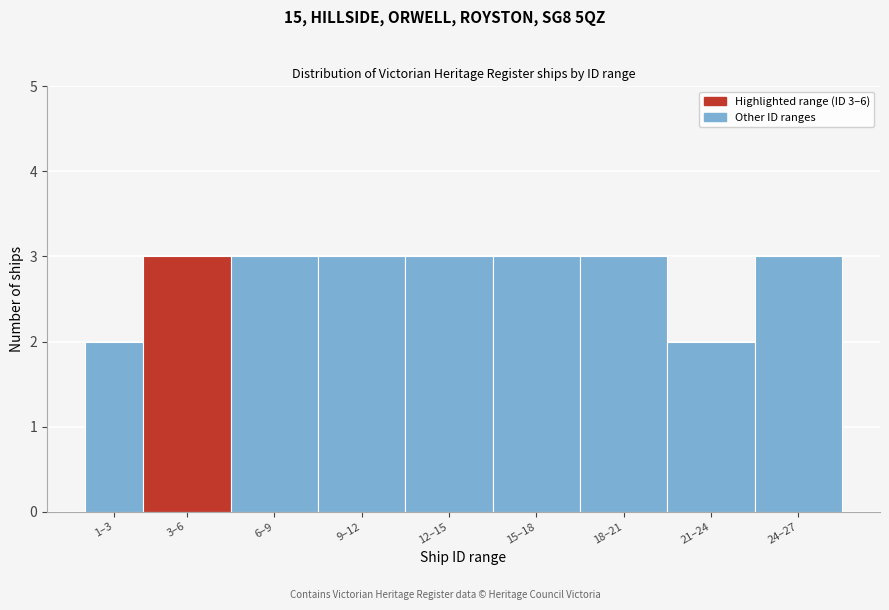

Reading left to right, what are all the values shown in this chart?

1–3=2	3–6=3	6–9=3	9–12=3	12–15=3	15–18=3	18–21=3	21–24=2	24–27=3